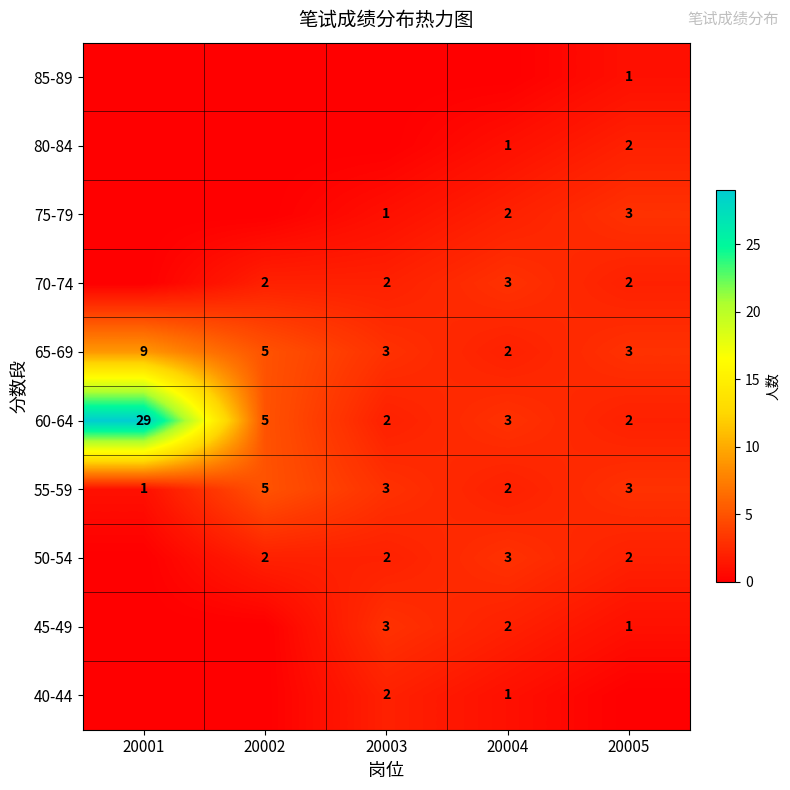

At which label is 65-69 closest to 5?

20002